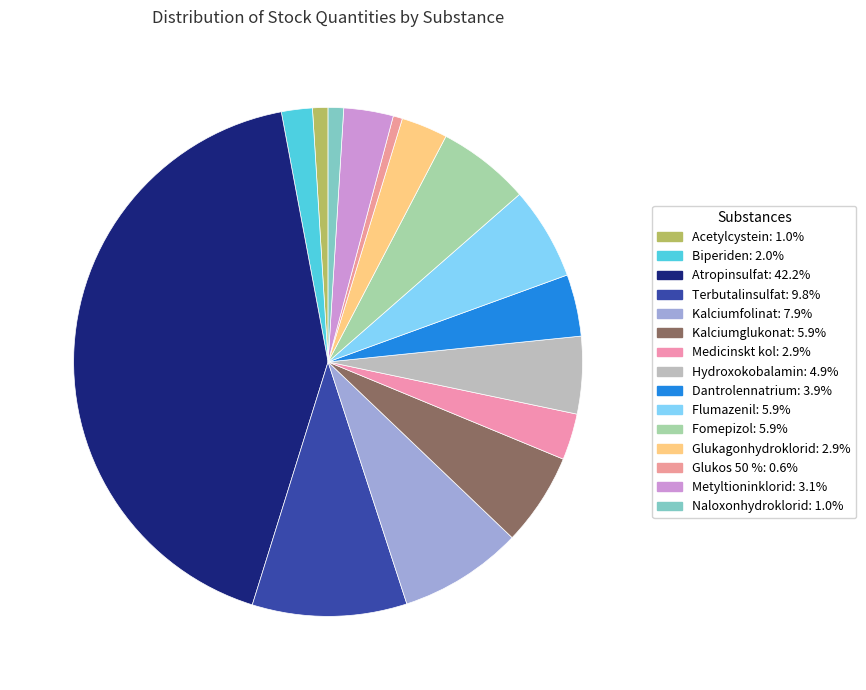

Approximately how many times larger is the value at Flumazenil compared to Terbutalinsulfat?

0.6